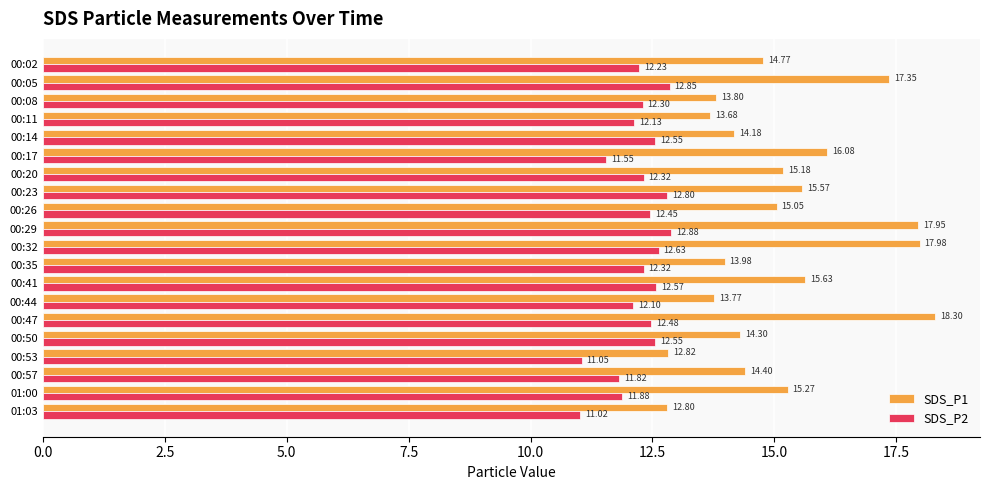

Rank the series by their average value, from highest to lowest.

SDS_P1, SDS_P2